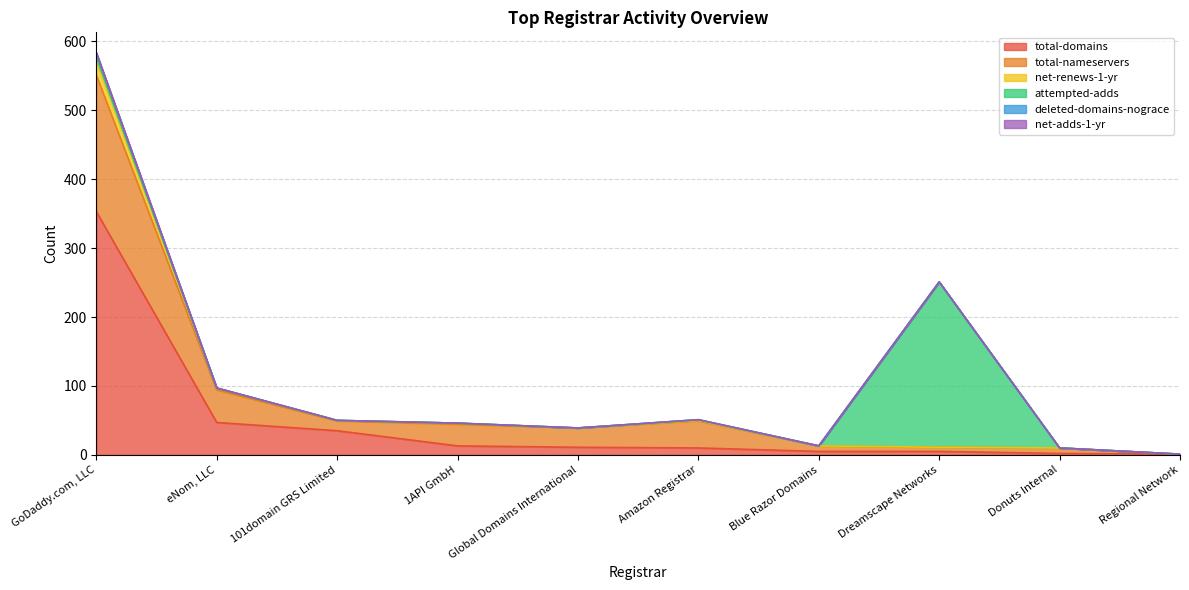

True or false: net-renews-1-yr and total-domains cross at least once.

False